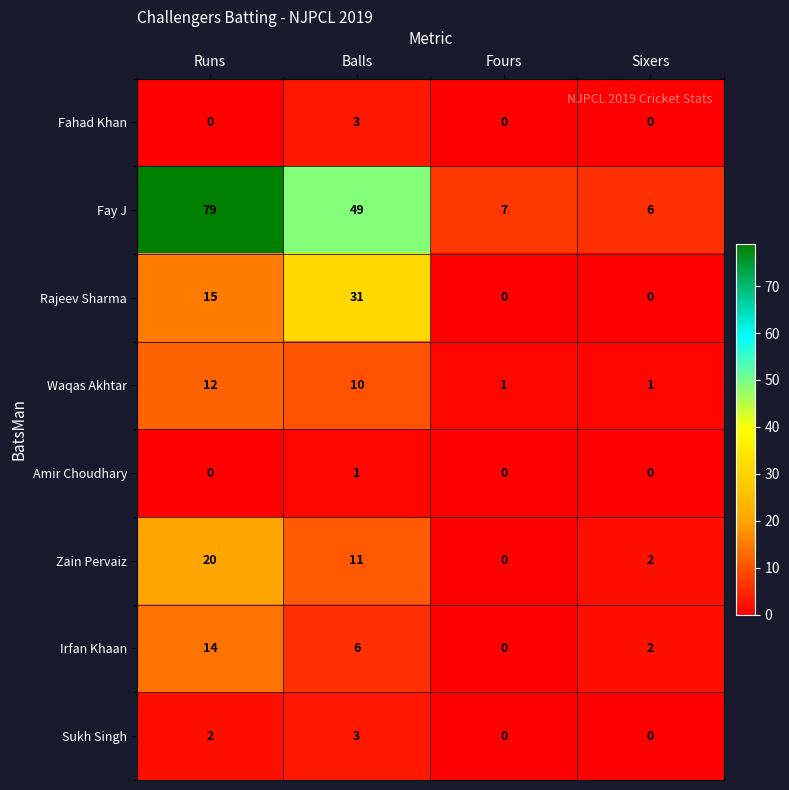

How many Fahad Khan values are between 0 and 3?

4